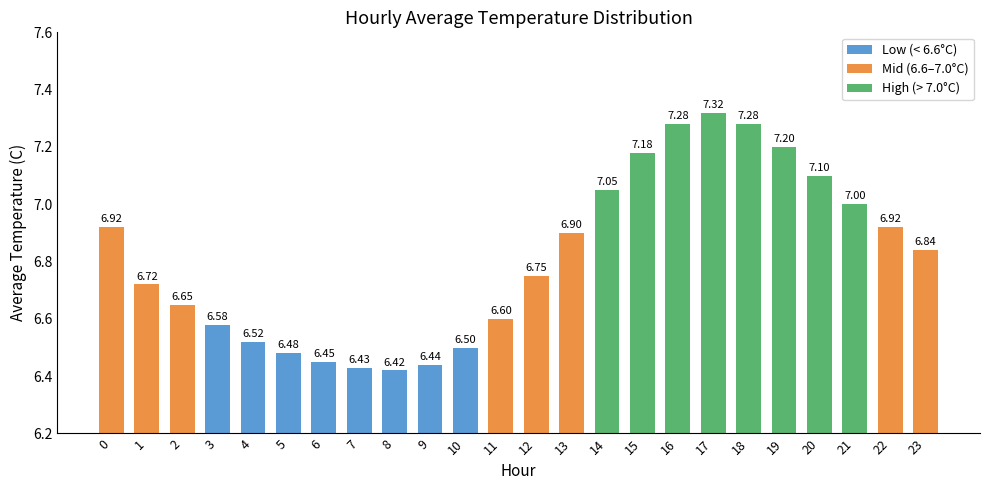

Count the number of categories in the chart.

24